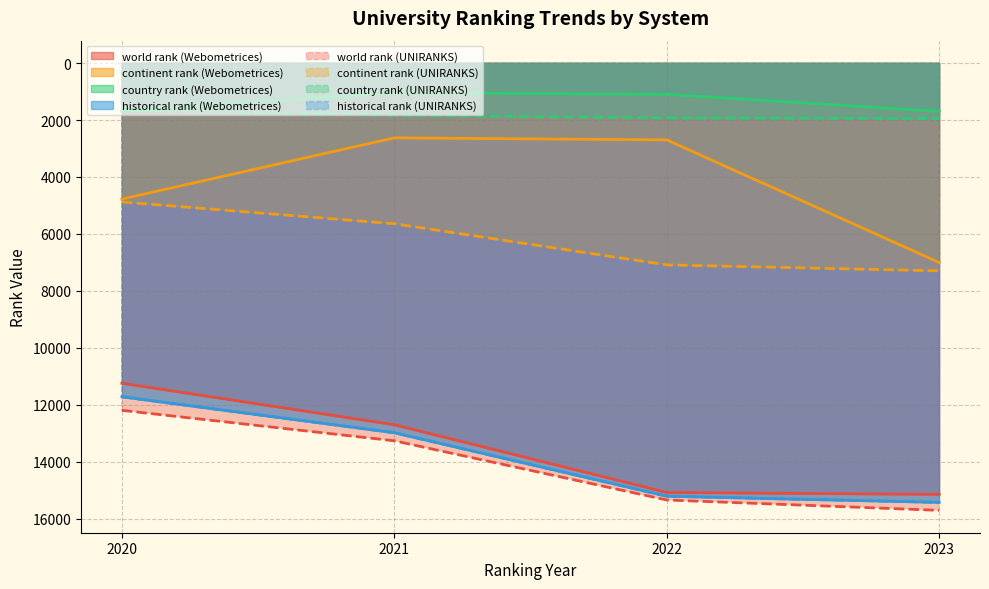

What is the value of the continent rank point at the 5th from the left?

4877.0